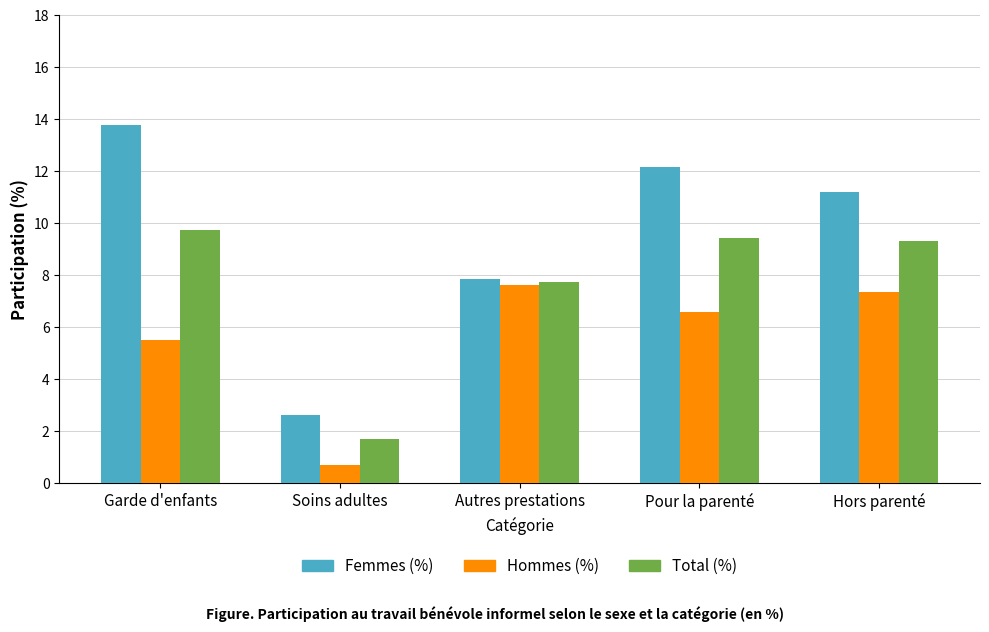

What is the approximate value of Hommes (%) at Garde d'enfants?

5.5